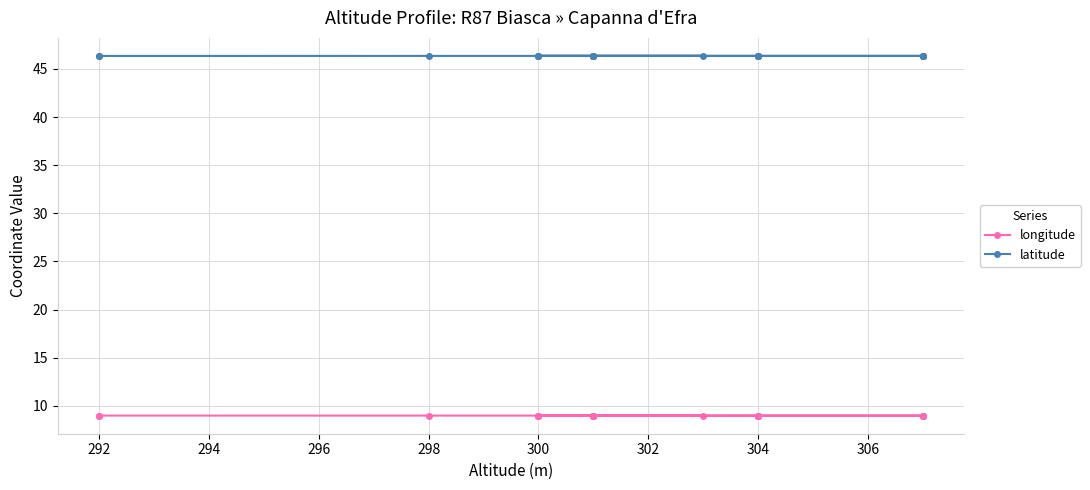

Which category has the highest value in the longitude series?

292